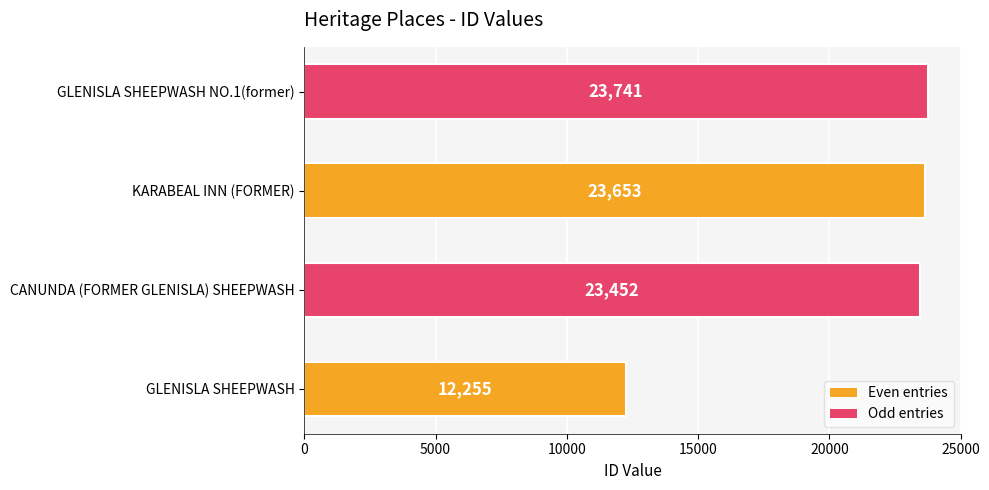

Between GLENISLA SHEEPWASH NO.1(former) and CANUNDA (FORMER GLENISLA) SHEEPWASH, which is larger?

GLENISLA SHEEPWASH NO.1(former)